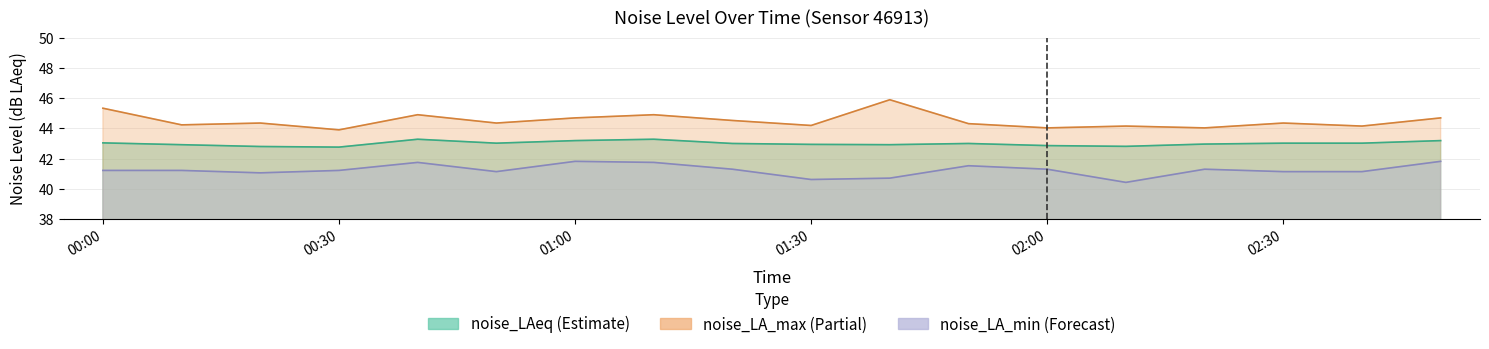

In noise_LA_max, how many points are higher than both neighbors (excluding endpoints)?

6